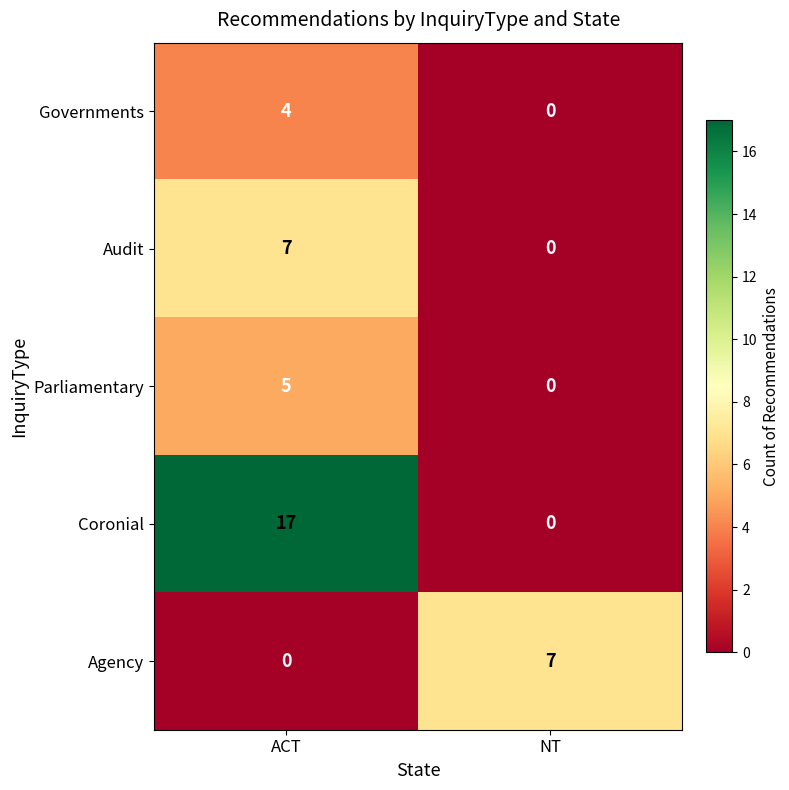

List the labels in order of Agency value, largest first.

NT, ACT